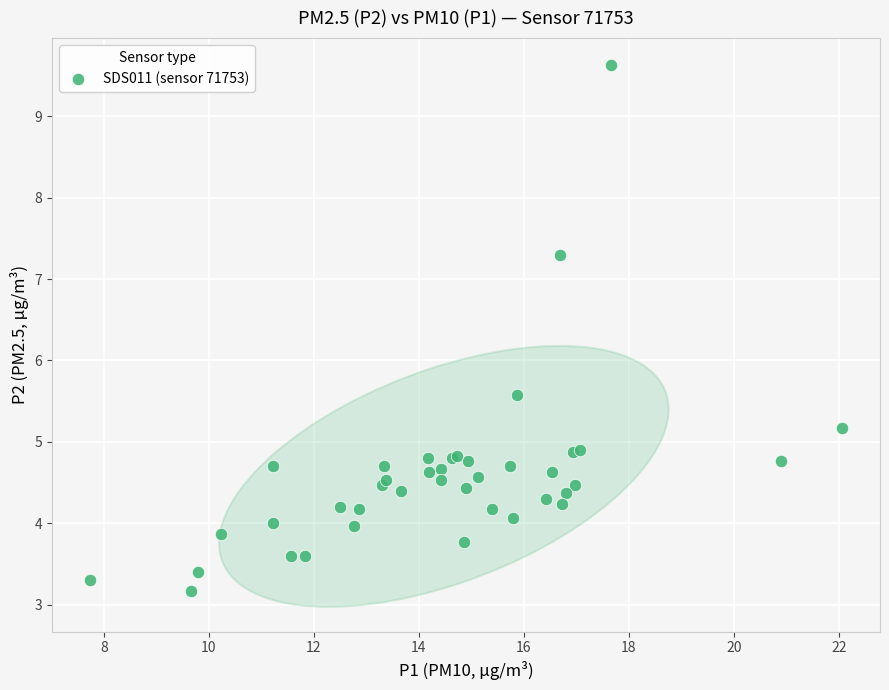

What Y value in the scatter plot is closest to 6?

5.6